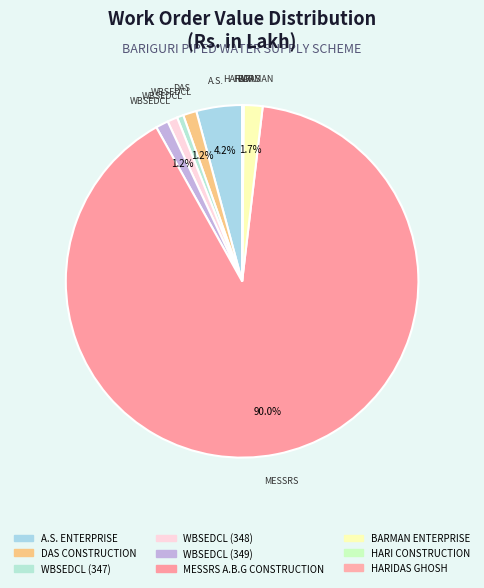

What percentage is the DAS CONSTRUCTION slice, to the nearest percent?

1%